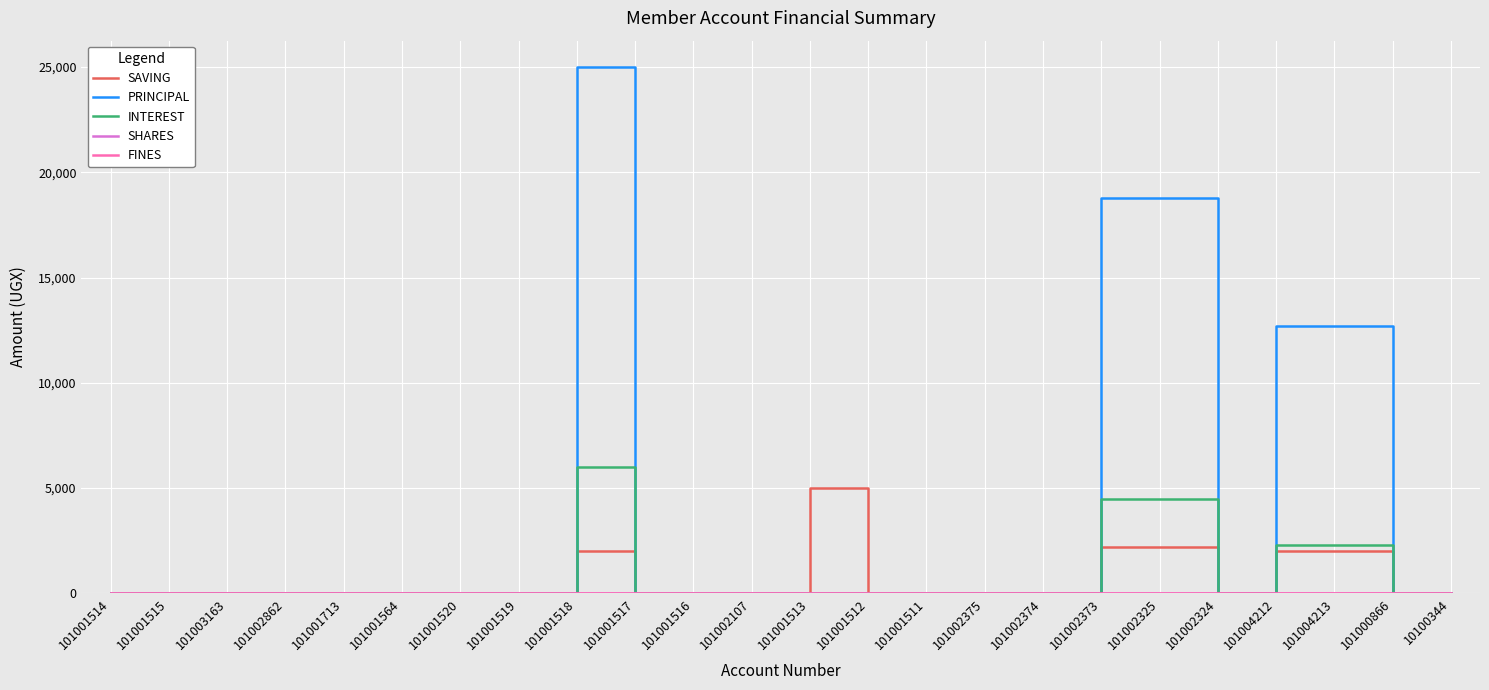

The value of FINES at 101002325 is 0. True or false?

True